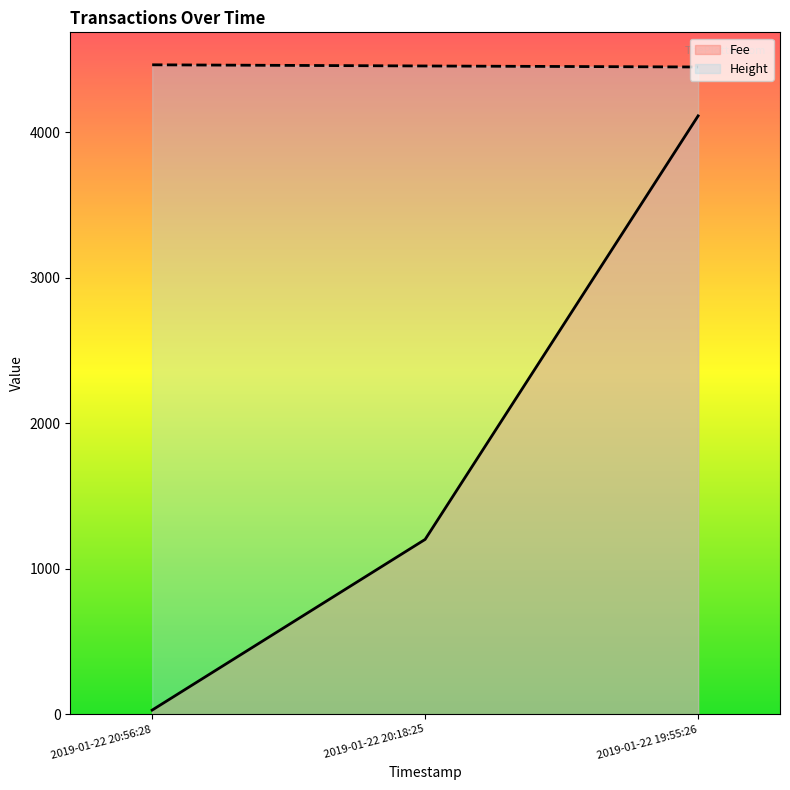

How many lines are shown in the chart?

2